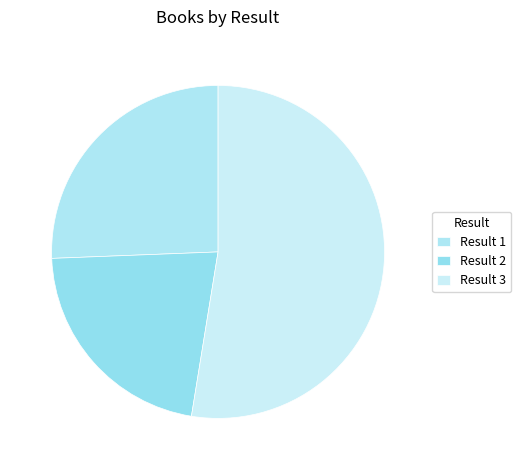

What is the smallest slice in the pie chart?

Result 2